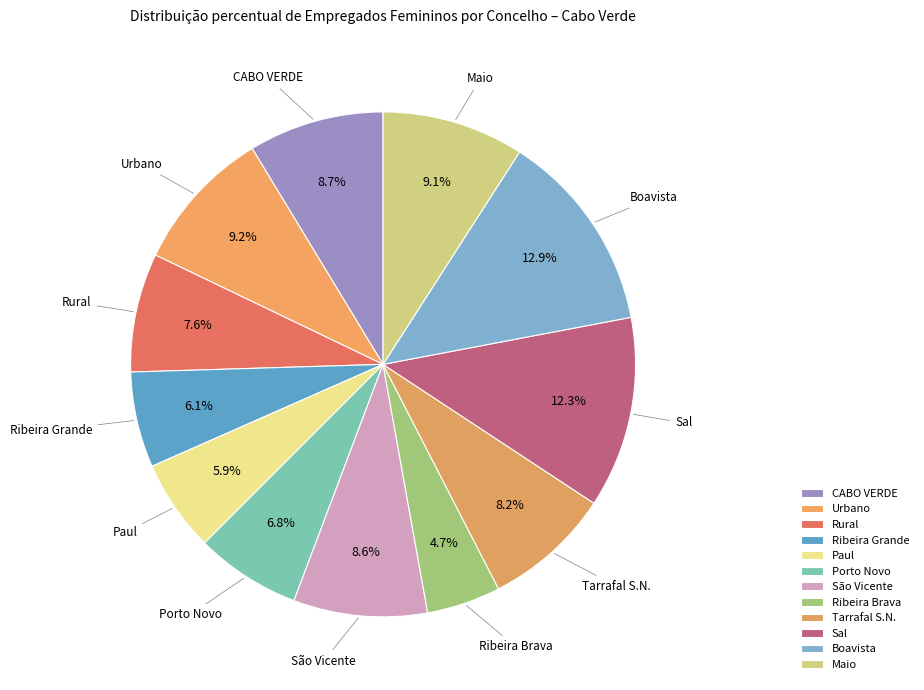

Does Ribeira Brava account for over 50% of the chart?

No